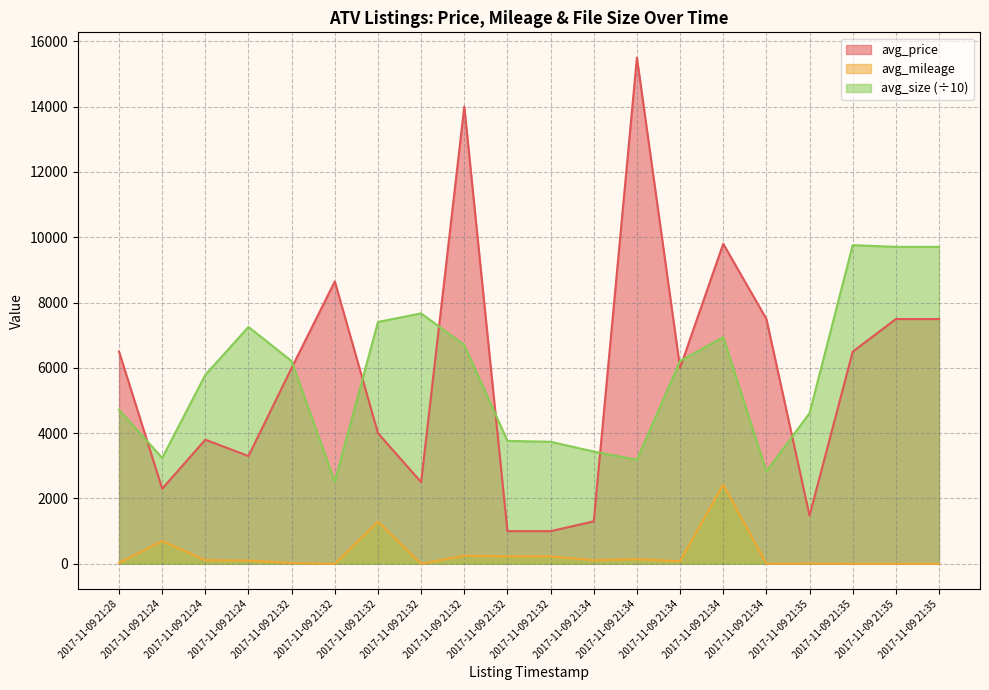

The avg_mileage series shows 80.0 at 2017-11-09 21:34. True or false?

True